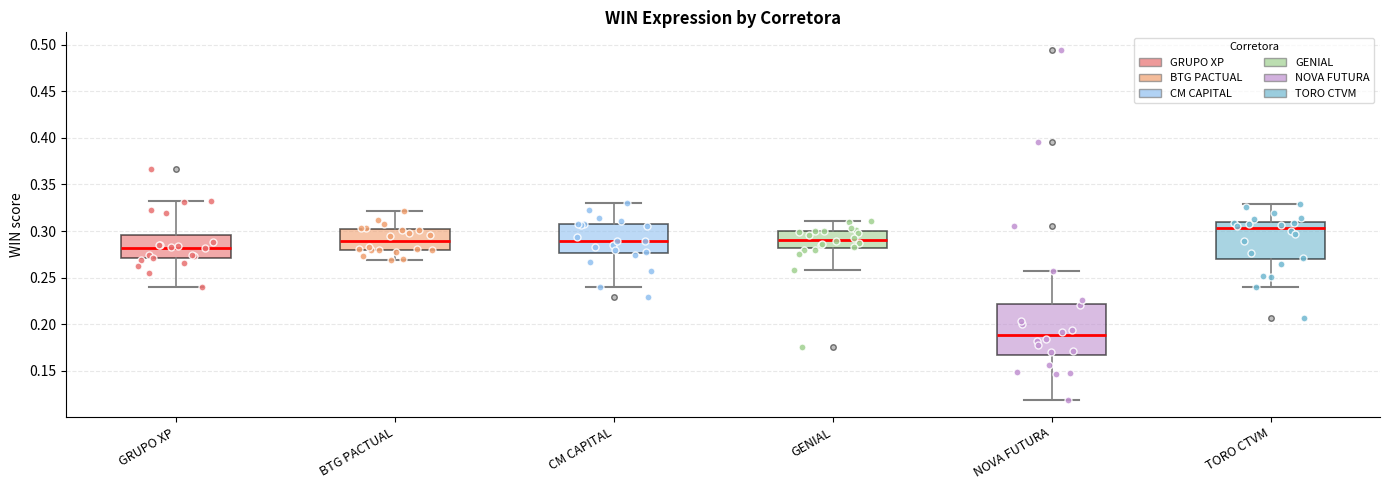

Comparing the boxes themselves (not the whiskers), which one is the tallest?

NOVA FUTURA